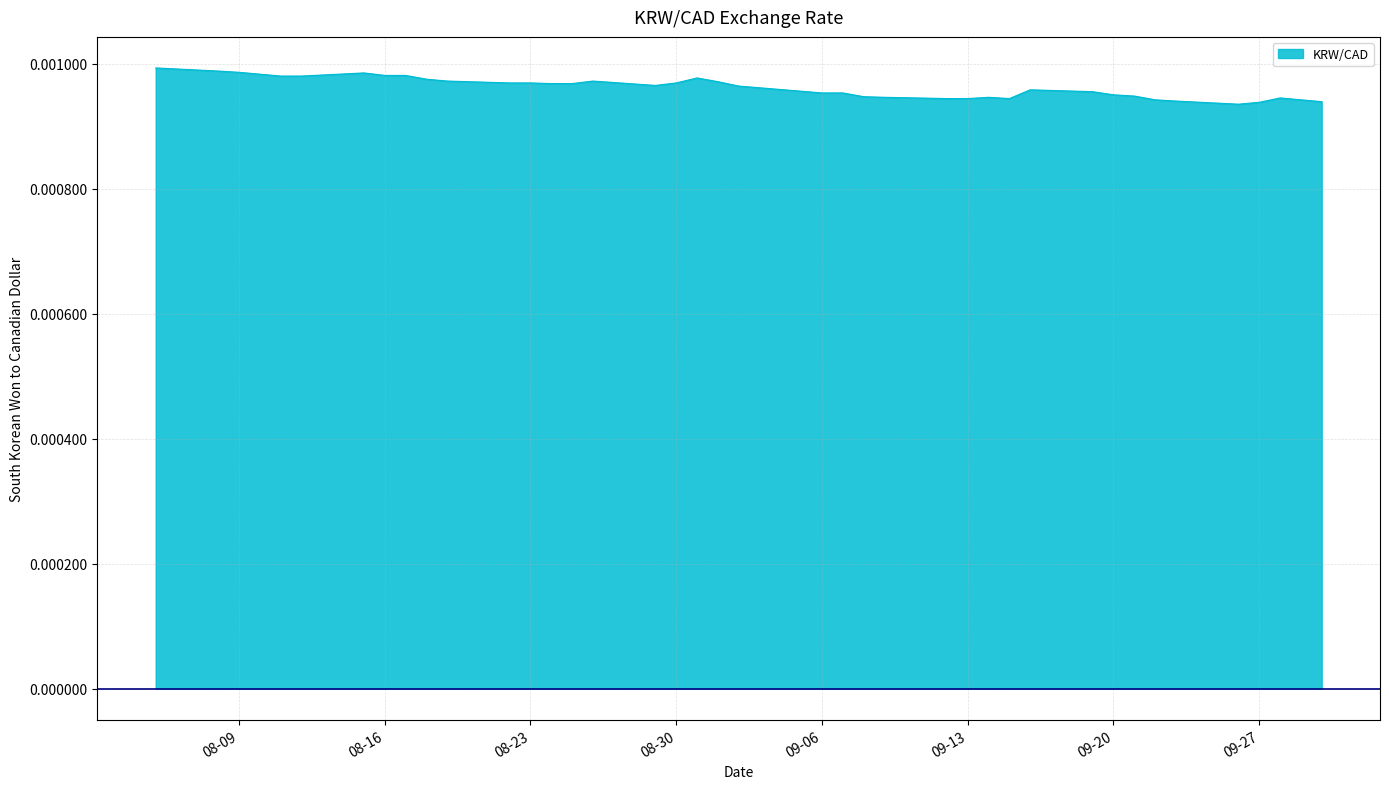

Rank the categories by value from lowest to highest.

2022-09-26, 2022-09-27, 2022-09-30, 2022-09-23, 2022-09-22, 2022-09-29, 2022-09-12, 2022-09-13, 2022-09-15, 2022-09-28, 2022-09-09, 2022-09-14, 2022-09-08, 2022-09-21, 2022-09-20, 2022-09-06, 2022-09-07, 2022-09-19, 2022-09-16, 2022-09-02, 2022-08-29, 2022-08-24, 2022-08-25, 2022-08-22, 2022-08-23, 2022-08-30, 2022-09-01, 2022-08-19, 2022-08-26, 2022-08-18, 2022-08-31, 2022-08-11, 2022-08-12, 2022-08-16, 2022-08-17, 2022-08-10, 2022-08-15, 2022-08-09, 2022-08-08, 2022-08-05